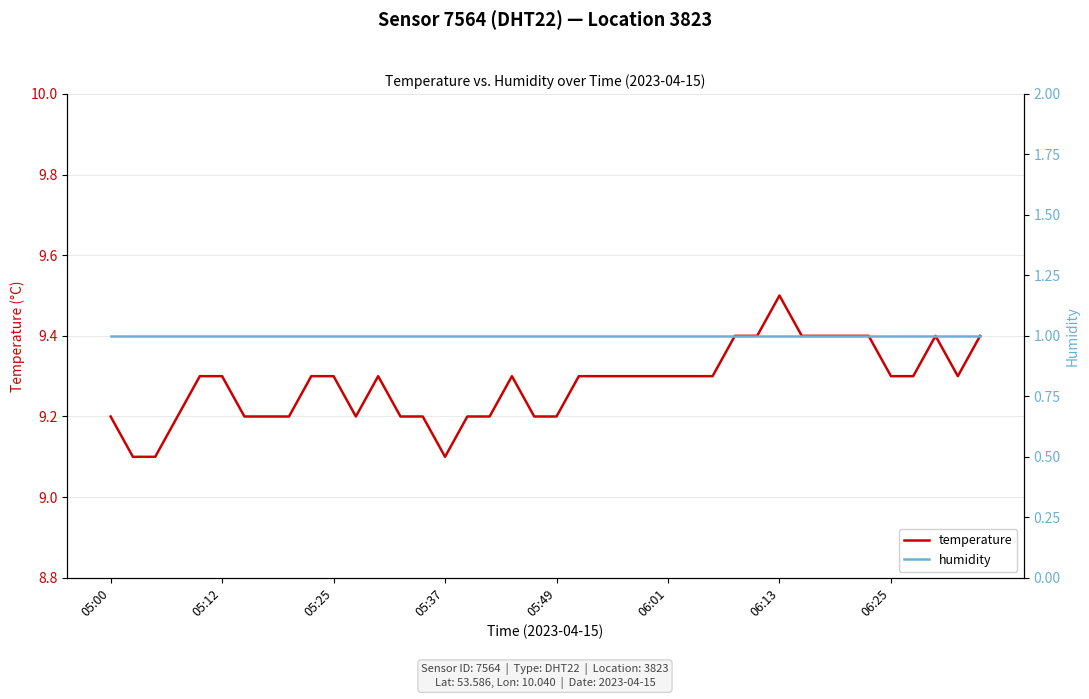

At which category does temperature reach its first local peak?

12